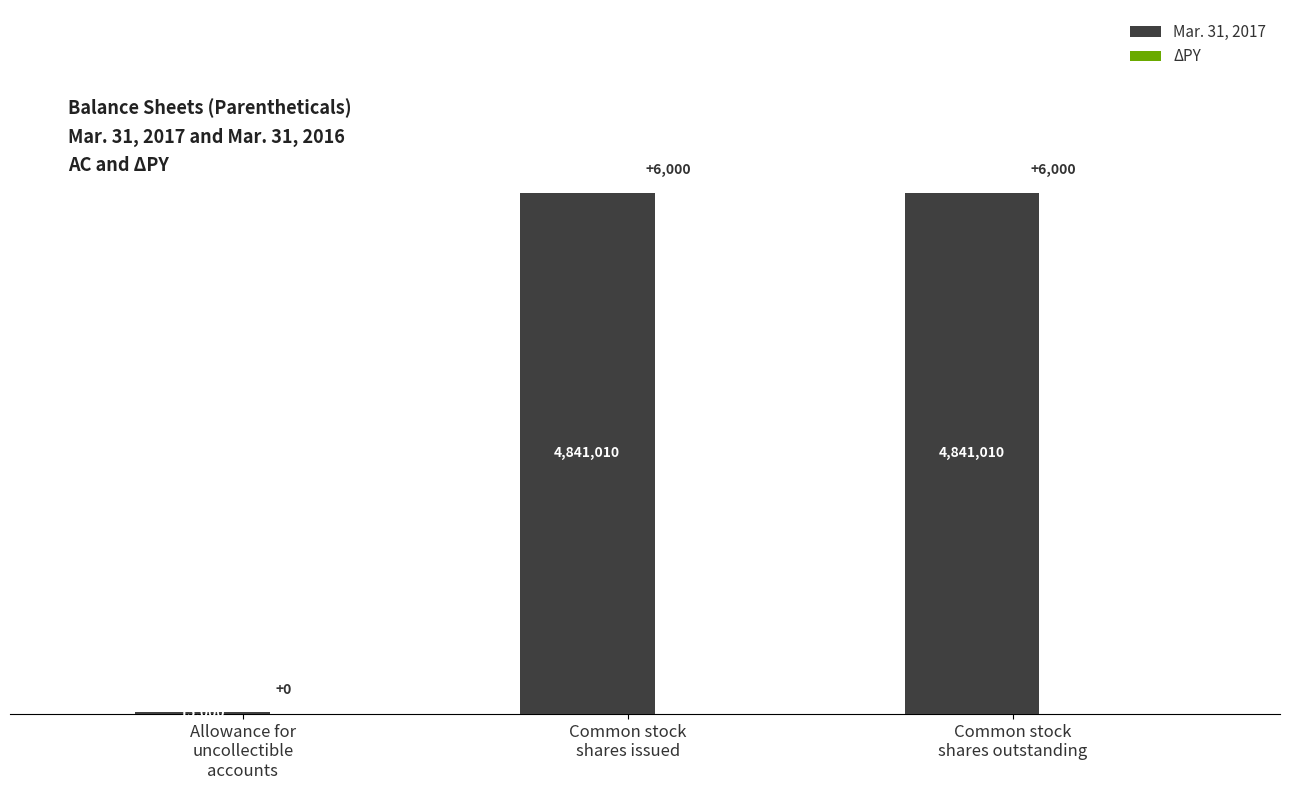

Which category has the highest value across all series?

Common stock
shares issued